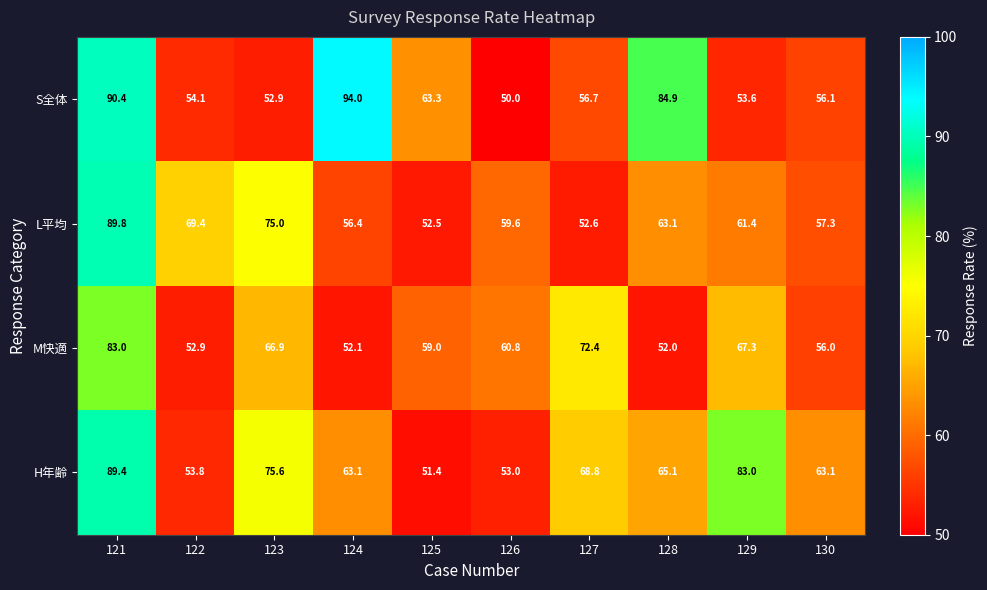

What is the sum of all H年齢 values?

666.3